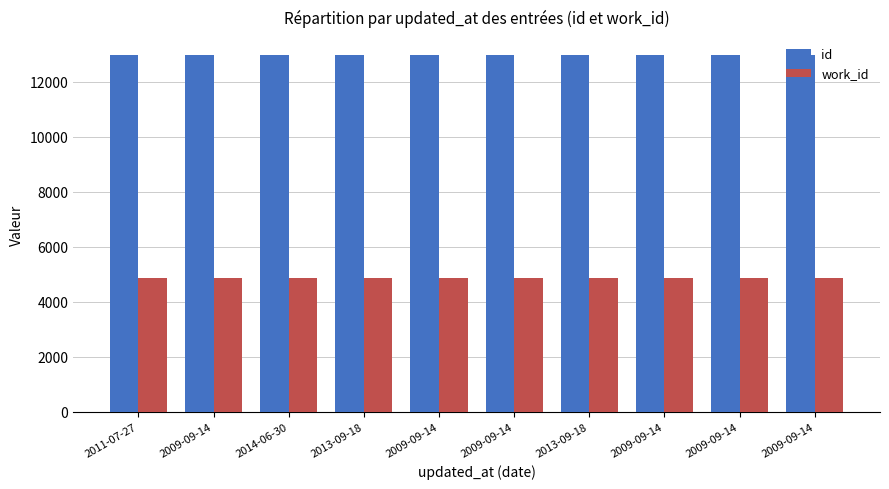

At which category does the chart reach its minimum across all series?

2009-09-14